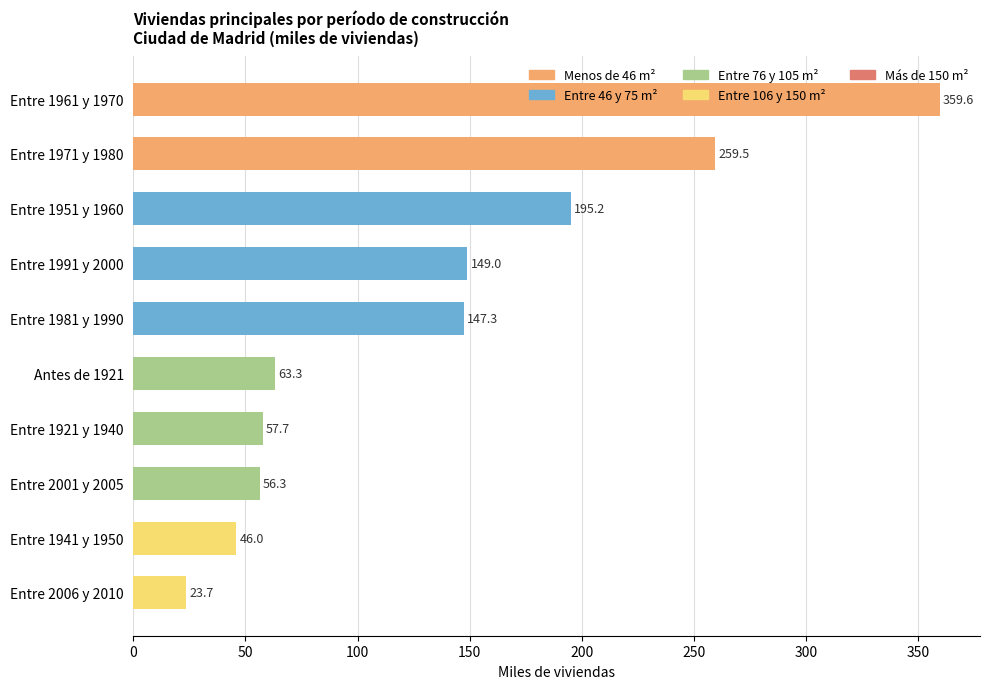

True or false: the data shows 149.0 at Entre 1991 y 2000.

True